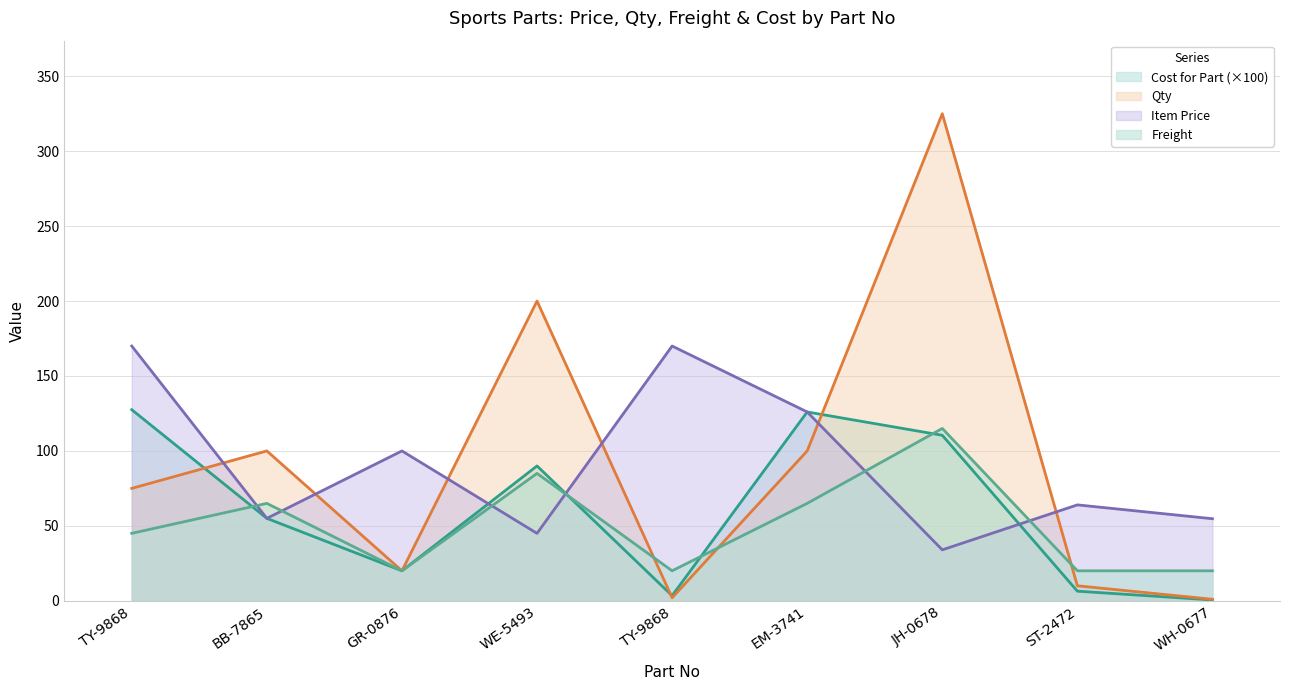

What is the difference between the maximum and second lowest values in the Freight series?

95.0